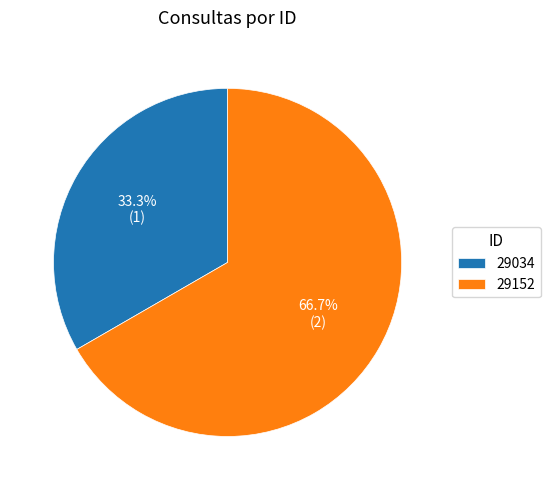

Between 29152 and 29034, which is larger?

29152